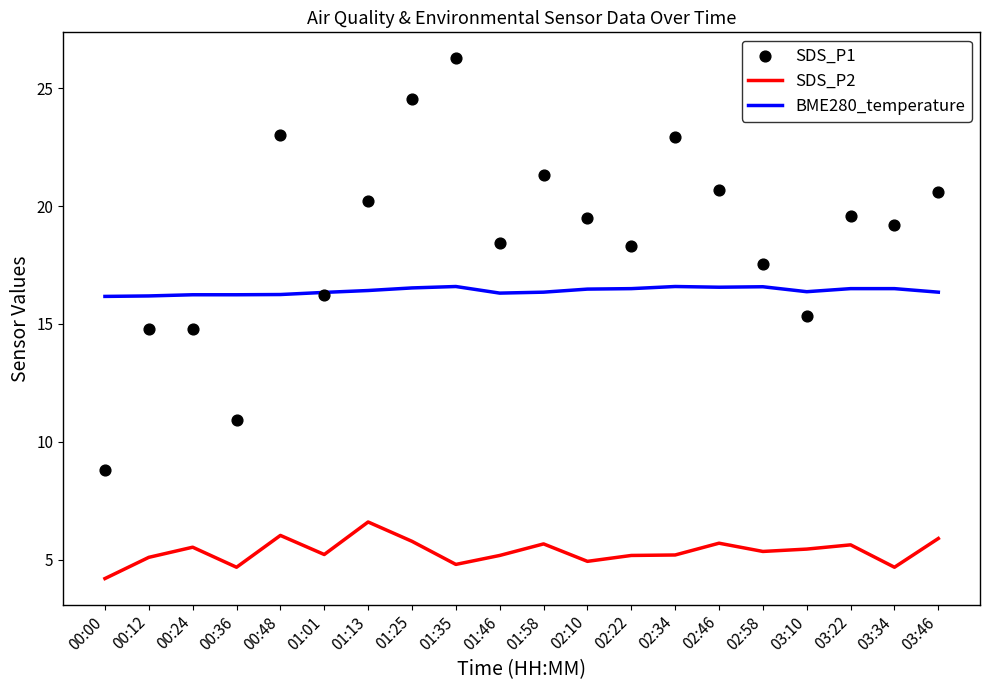

At how many categories does at least one series exceed 5?

20